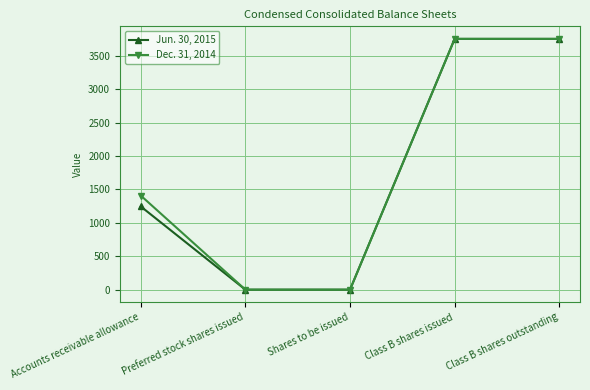

Count the number of categories in the chart.

5